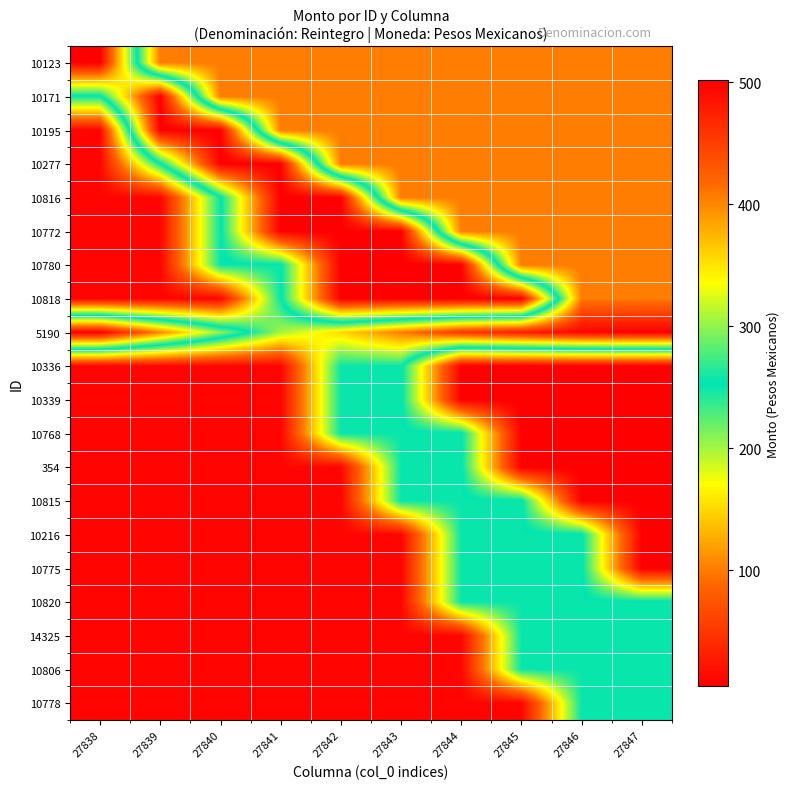

Rank the series by their maximum value, from lowest to highest.

10820, 14325, 10806, 10778, 10123, 10171, 10195, 10277, 10816, 10772, 10780, 10818, 5190, 10336, 10339, 10768, 354, 10815, 10216, 10775